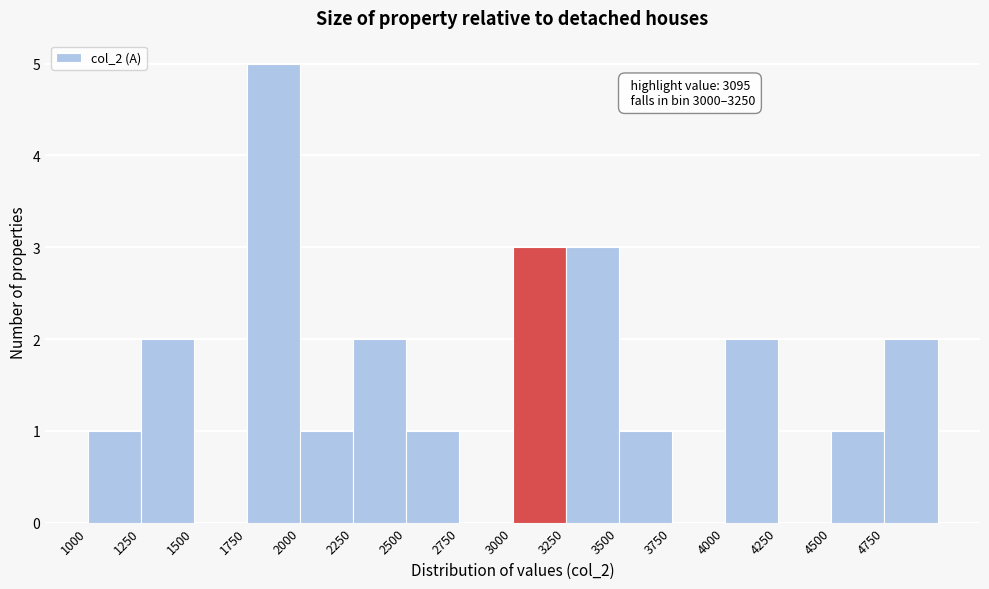

Over which range of the x-axis is the bar tallest?

1750 to 2000